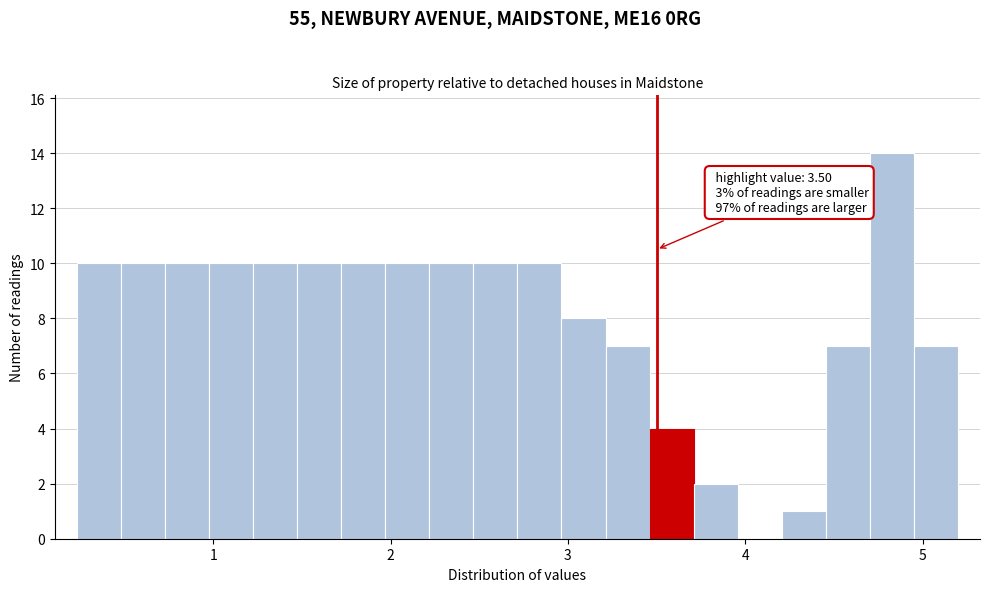

Around what value on the x-axis is the tallest bar? Give the approximate position of its centre, as read against the axis.

4.8